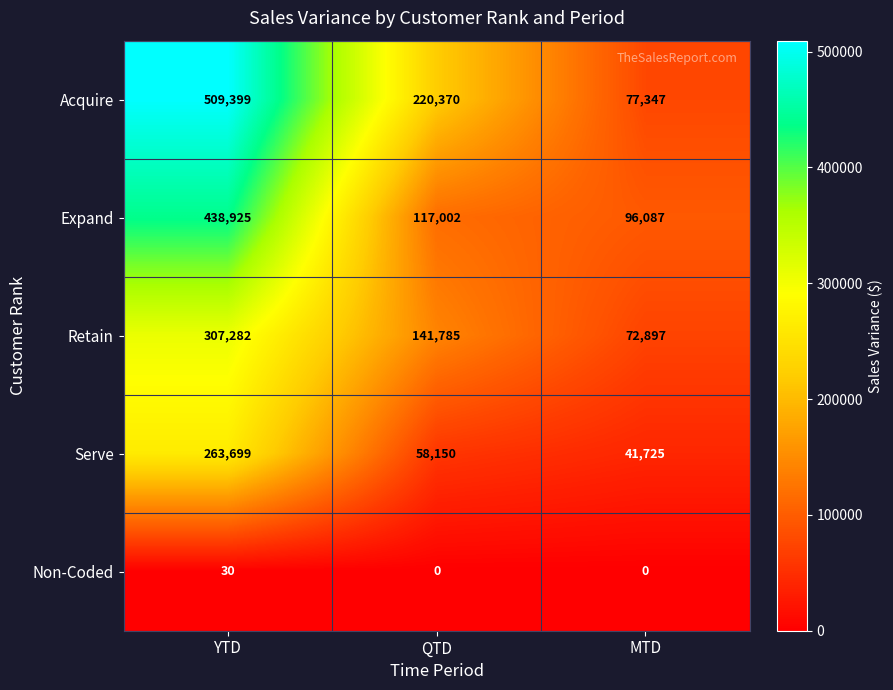

Reading left to right, extract all data points from this chart.

Acquire: YTD=509399	QTD=220370	MTD=77347
Expand: YTD=438925	QTD=117002	MTD=96087
Retain: YTD=307282	QTD=141785	MTD=72897
Serve: YTD=263699	QTD=58150	MTD=41725
Non-Coded: YTD=30	QTD=0	MTD=0